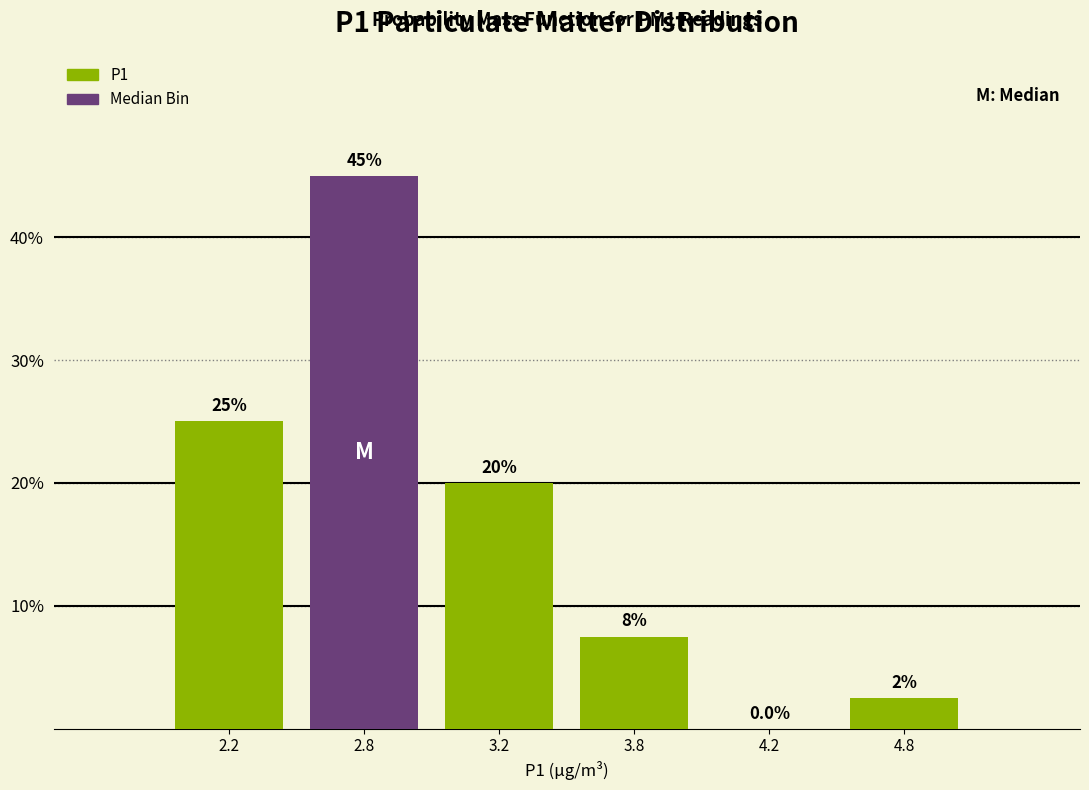

Reading right to left, list all the values displayed in this chart.

4.8=2.5	4.2=0.0	3.8=7.5	3.2=20.0	2.8=45.0	2.2=25.0